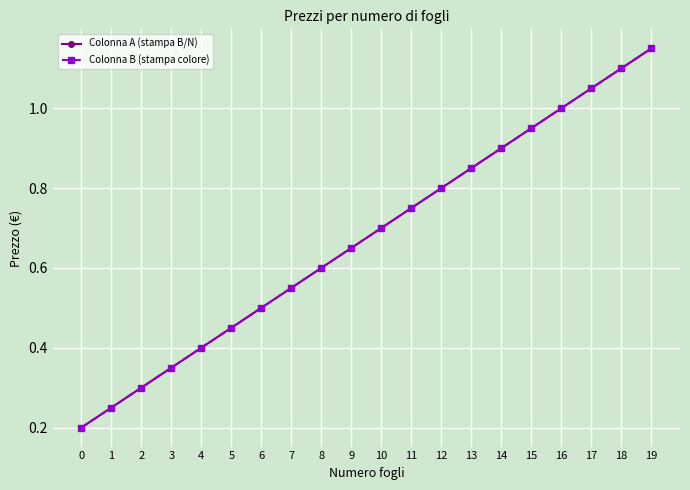

Which series changed the most between 3 and 19?

Colonna A (stampa B/N)